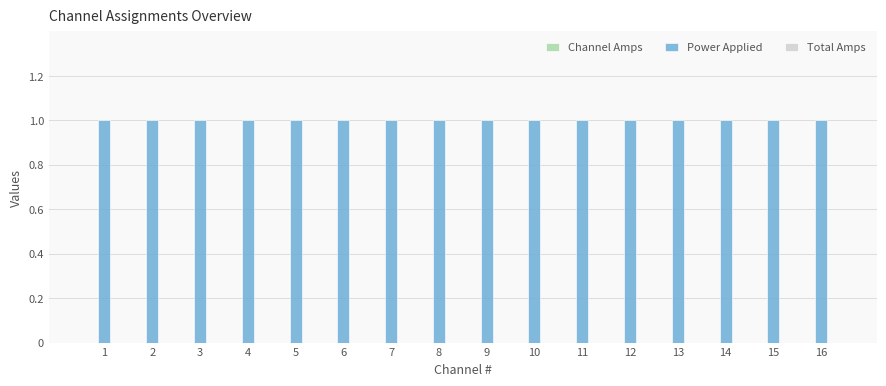

At which category is the sum across all series the highest?

1